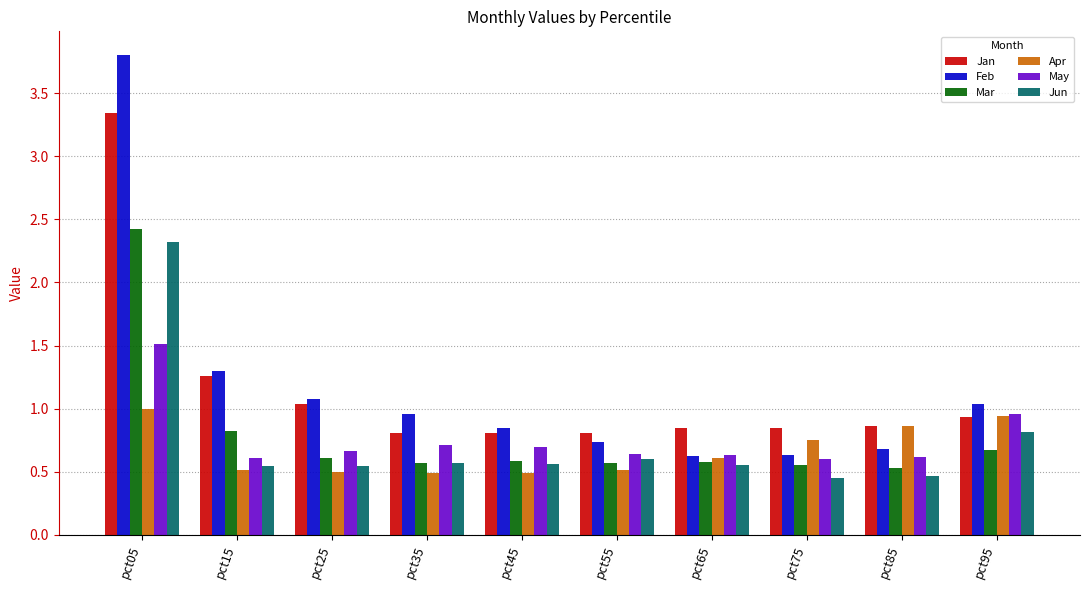

Does the chart contain any negative values?

No